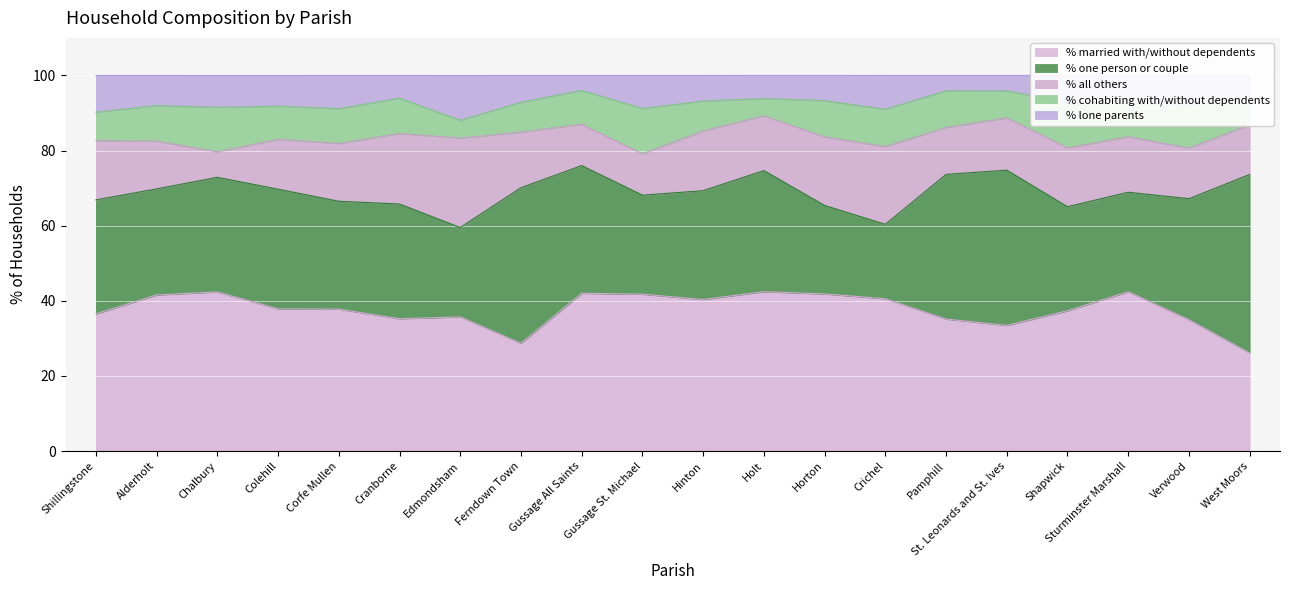

Where do % all others and % cohabiting with/without dependents first cross each other?

Alderholt and Chalbury